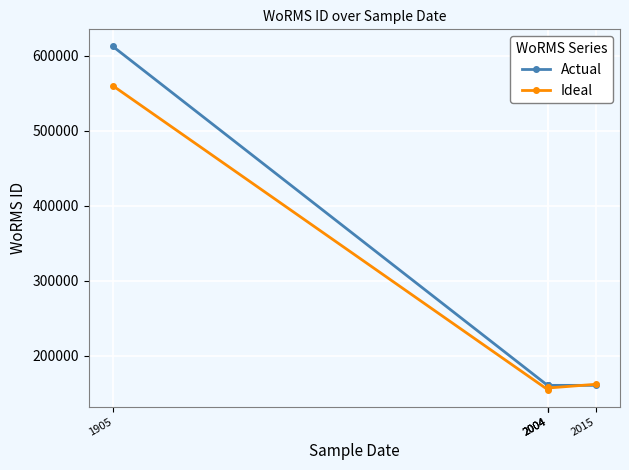

True or false: Actual has more than 2 interior local peaks.

False